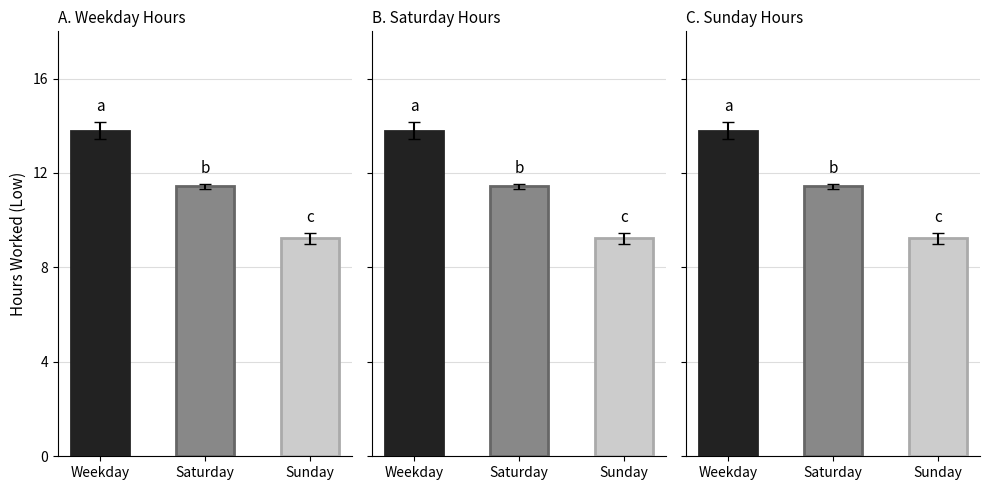

At how many categories does at least one series exceed 13?

1